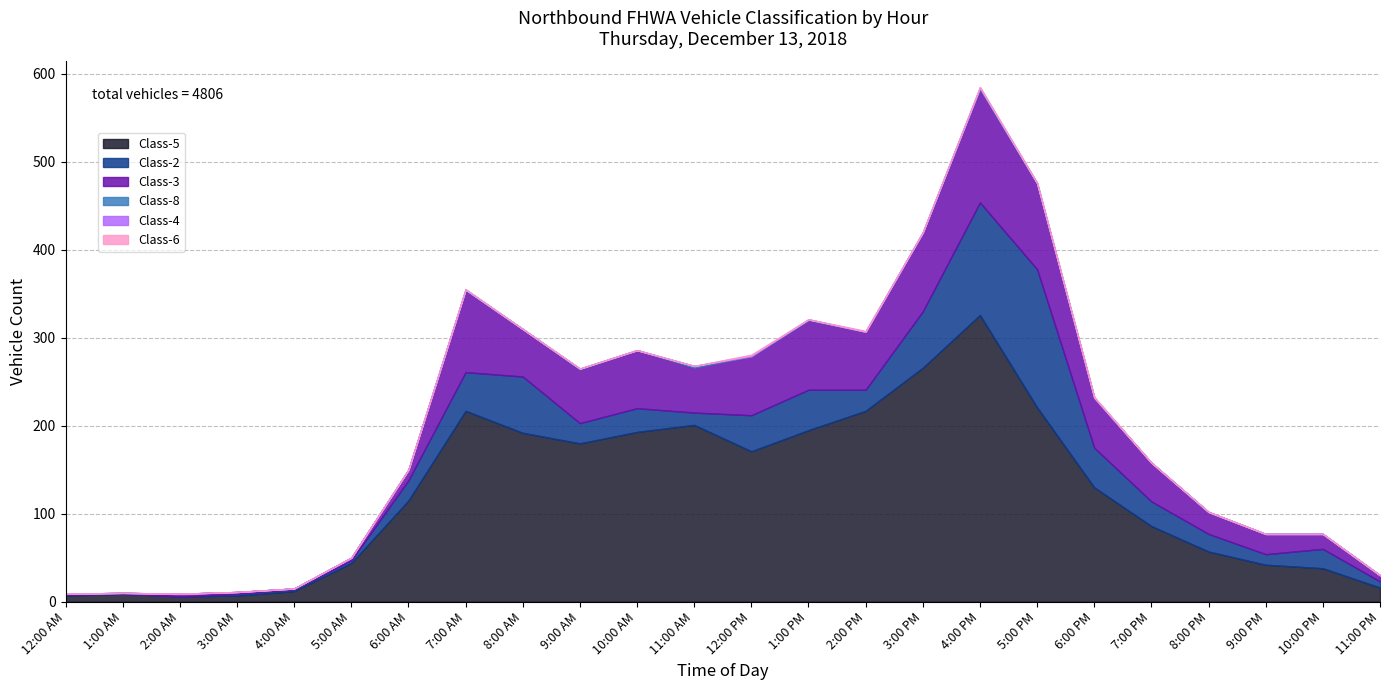

At how many categories does at least one series exceed 181?

9